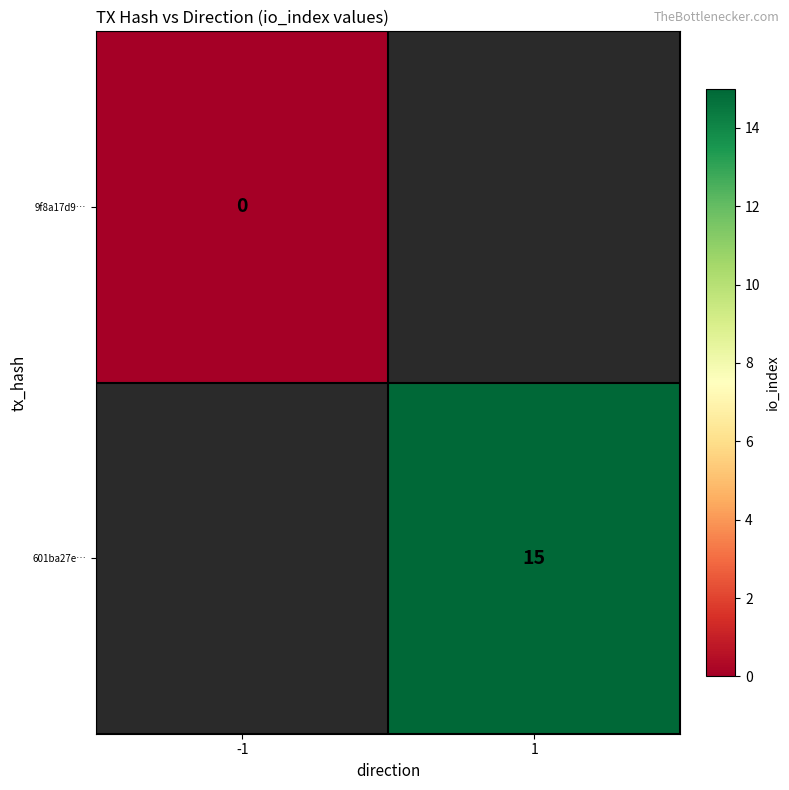

True or false: 601ba27e… has a value of 15 at 1.

True